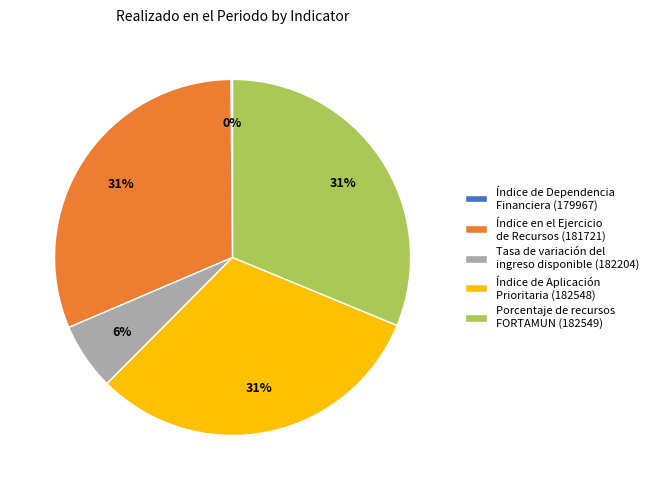

To the nearest percent, what is the difference between the Tasa de variación del ingreso disponible (182204) and Índice de Aplicación Prioritaria (182548) slice percentages?

25%